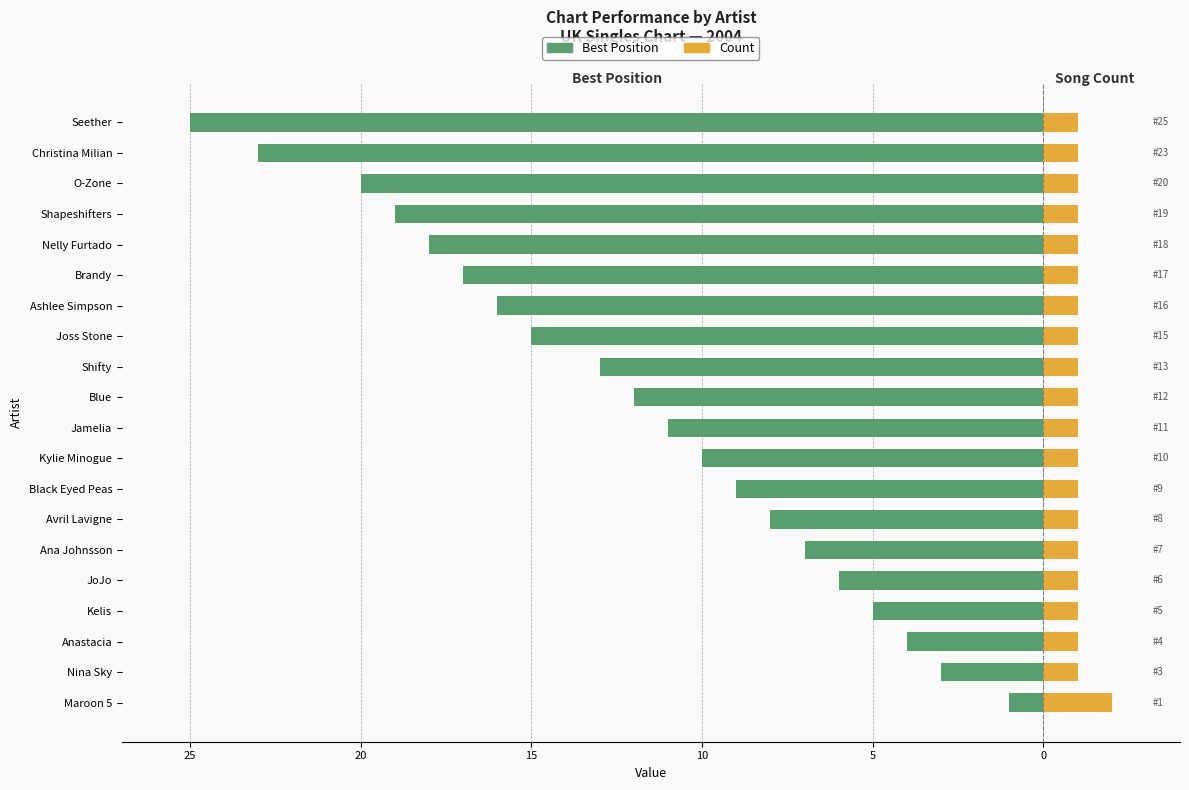

Reading left to right, extract all data points from this chart.

Best Position: -1	-3	-4	-5	-6	-7	-8	-9	-10	-11	-12	-13	-15	-16	-17	-18	-19	-20	-23	-25
Count: 2	1	1	1	1	1	1	1	1	1	1	1	1	1	1	1	1	1	1	1